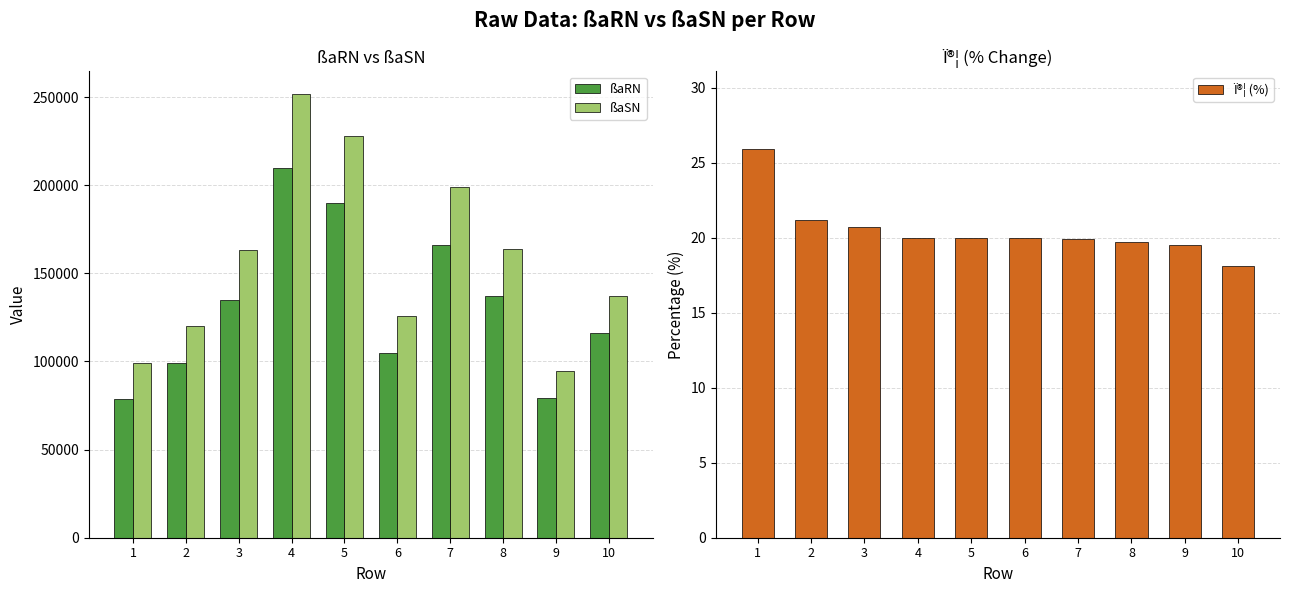

At which label does ßaRN first exceed 135000?

4